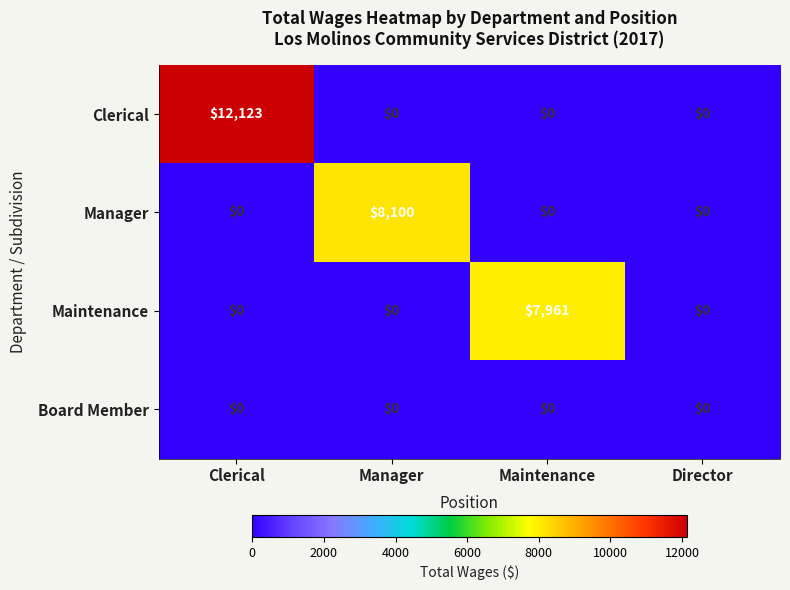

At how many categories does at least one series exceed 4667?

3